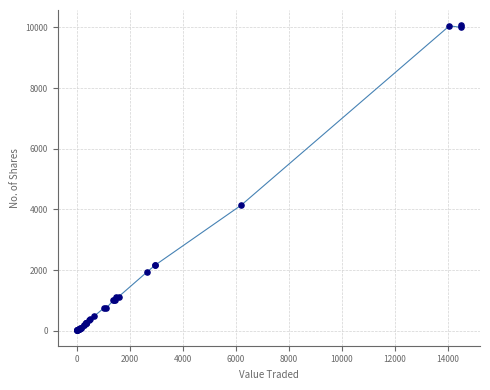

What Y value in the scatter plot is closest to 5039?

4144